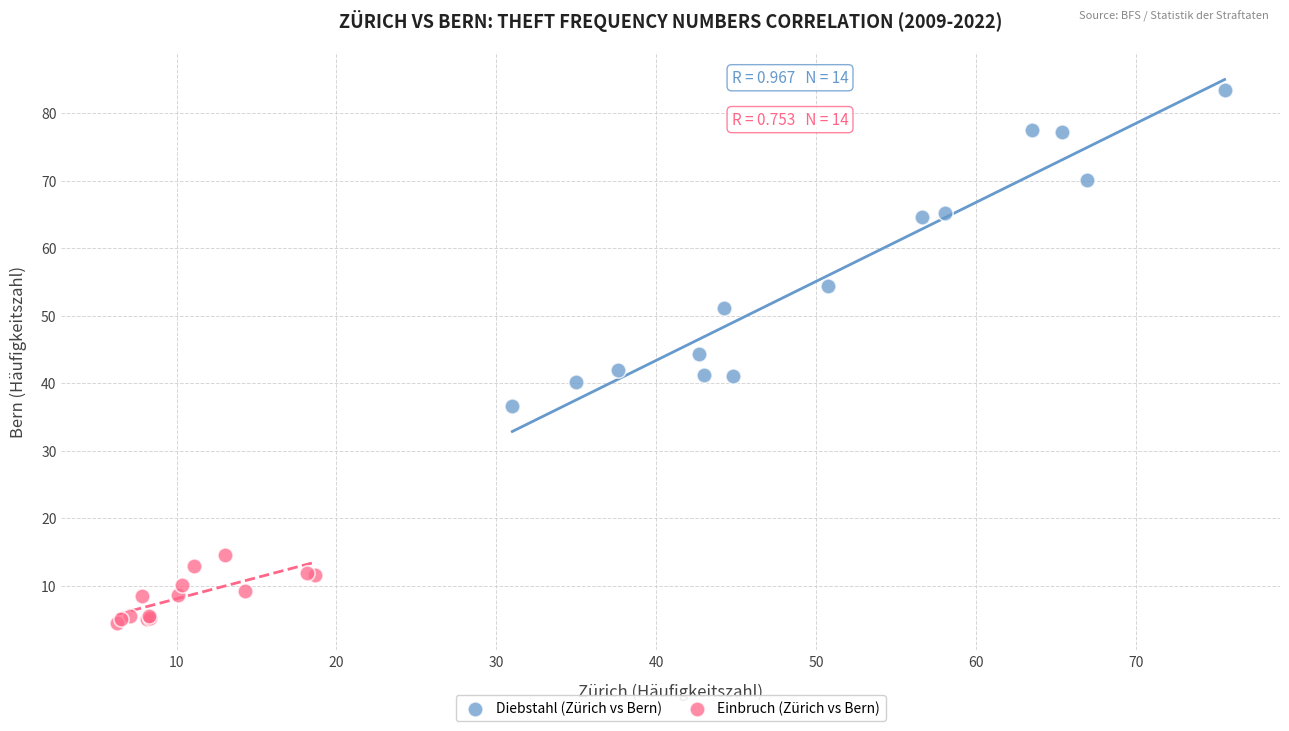

Which series has the largest Y range (max minus min)?

Diebstahl (Zürich vs Bern)